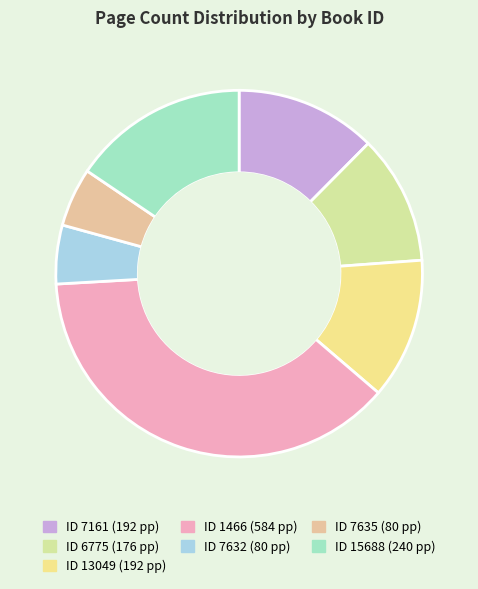

To the nearest percent, what is the average slice percentage?

14%